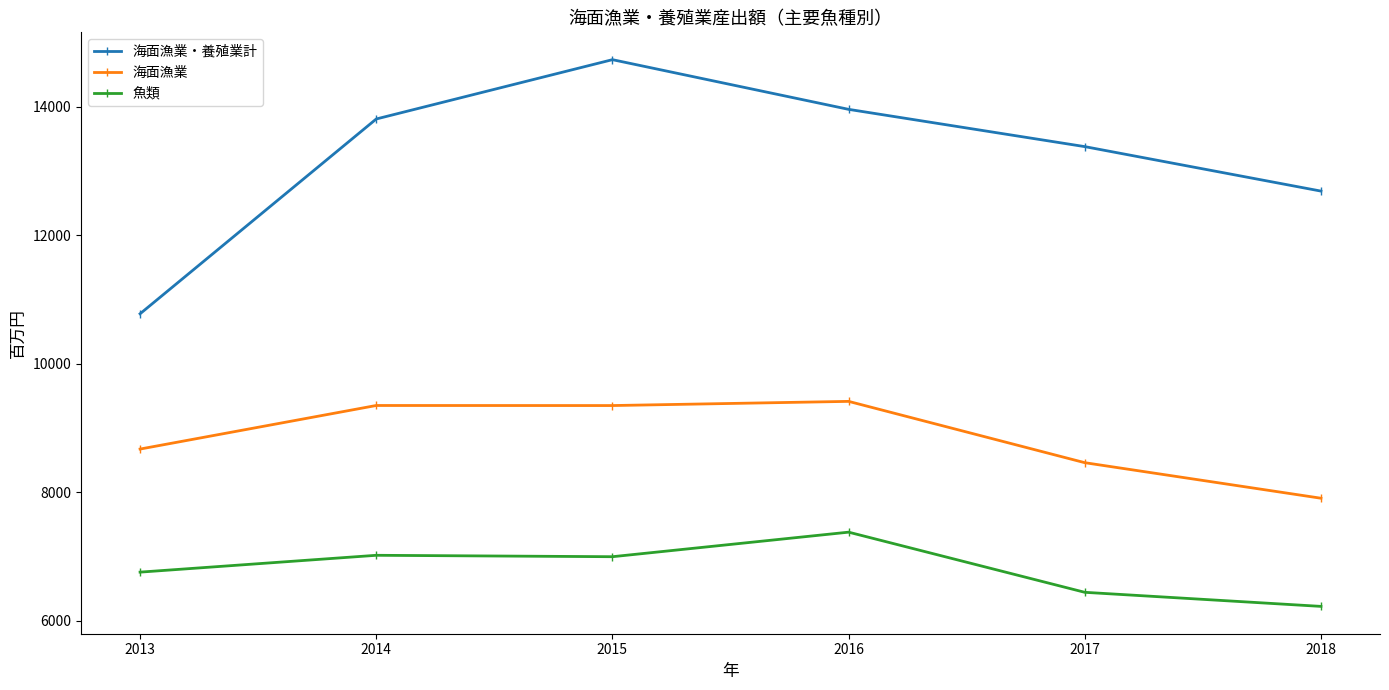

What is the value of the 海面漁業・養殖業計 point at the 6th from the left?

12688